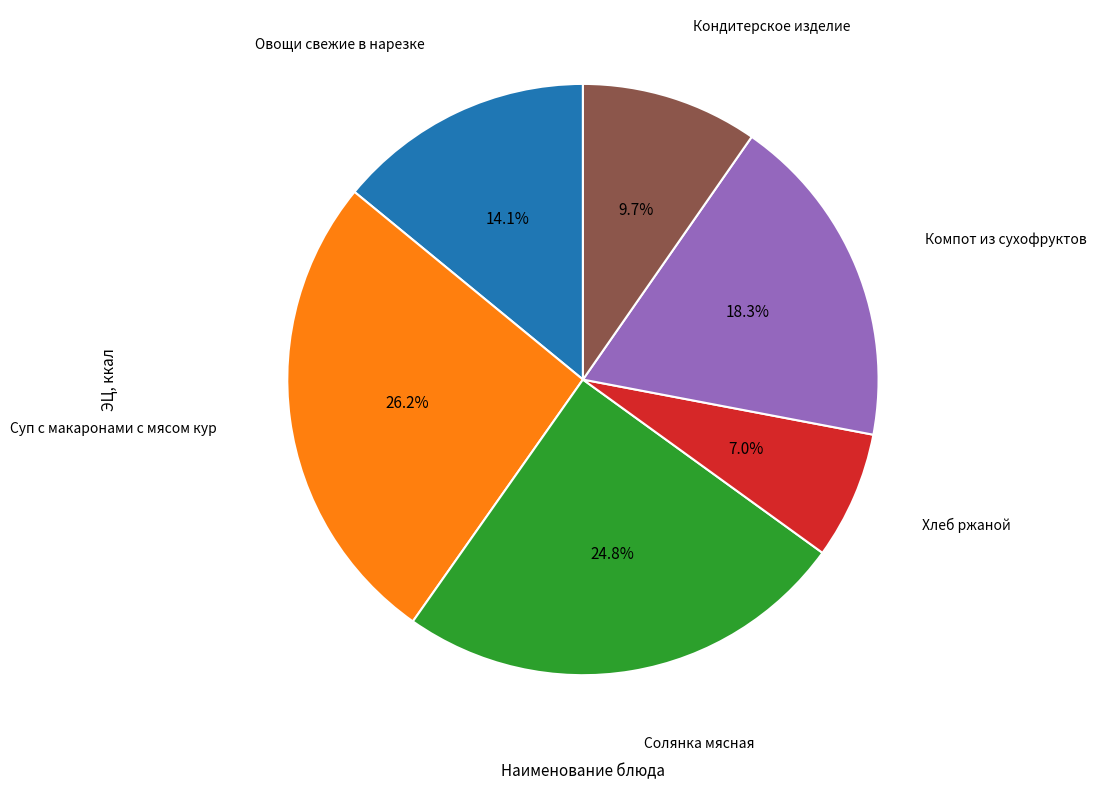

How many slices are in this pie chart?

6